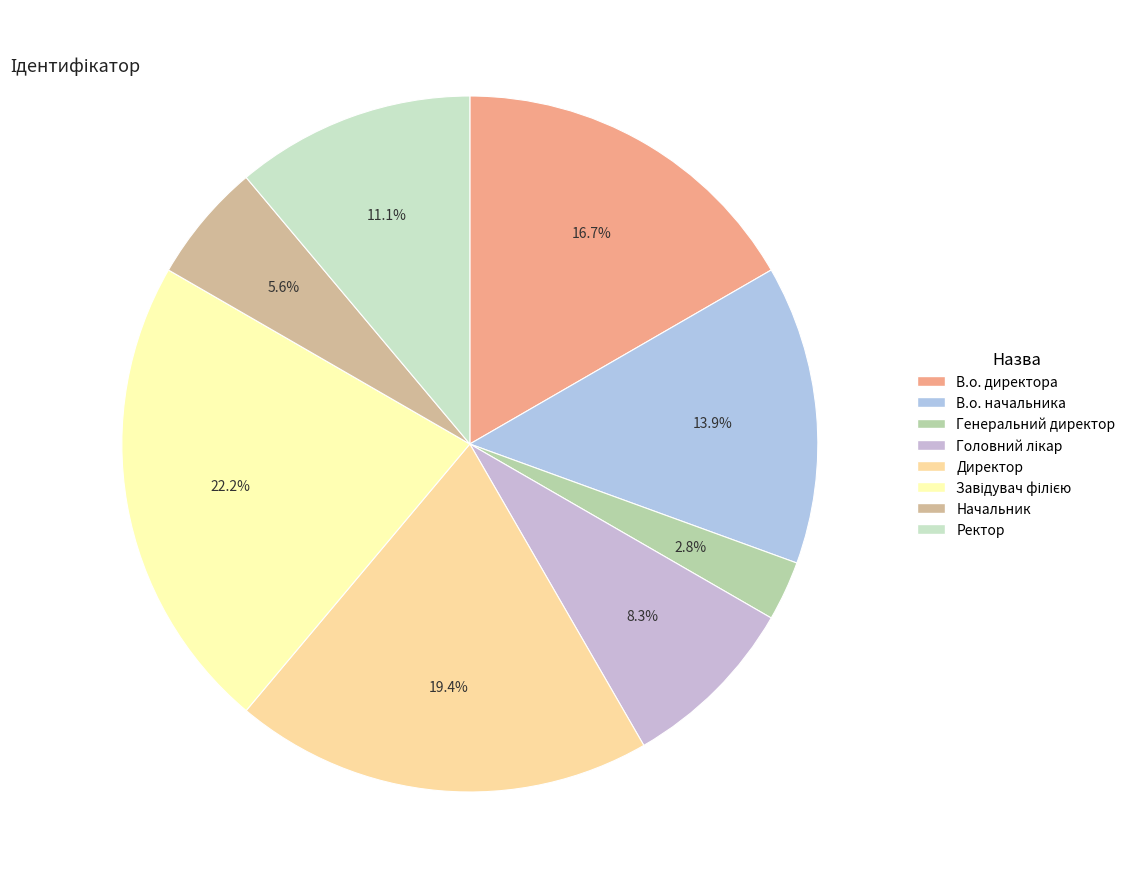

What percentage is the В.о. директора slice, to the nearest percent?

17%